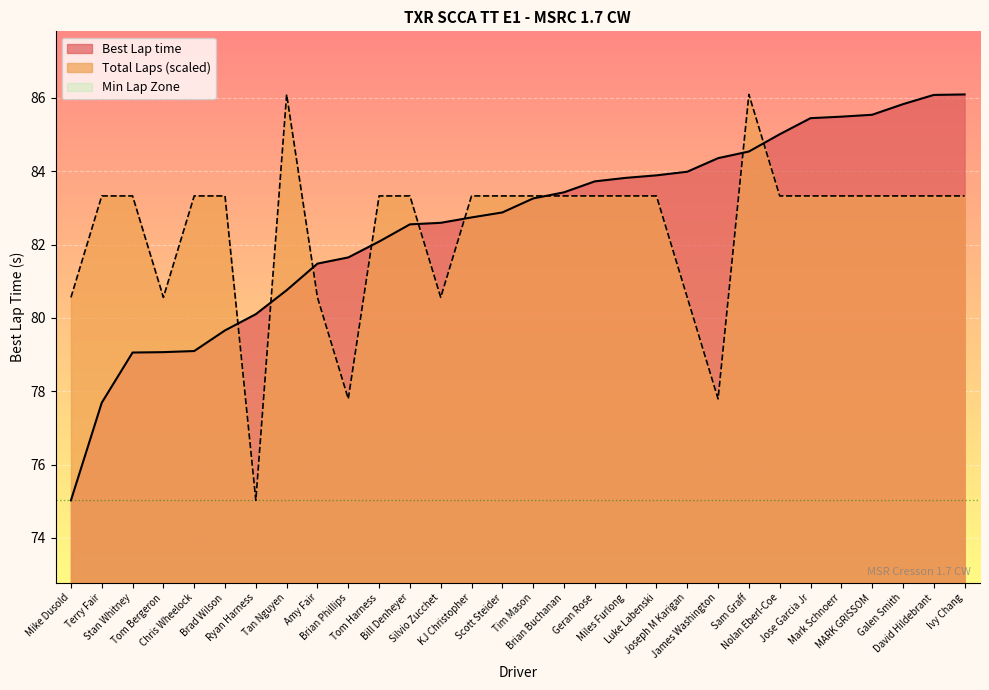

Which label corresponds to the smallest value in the chart?

Mike Dusold